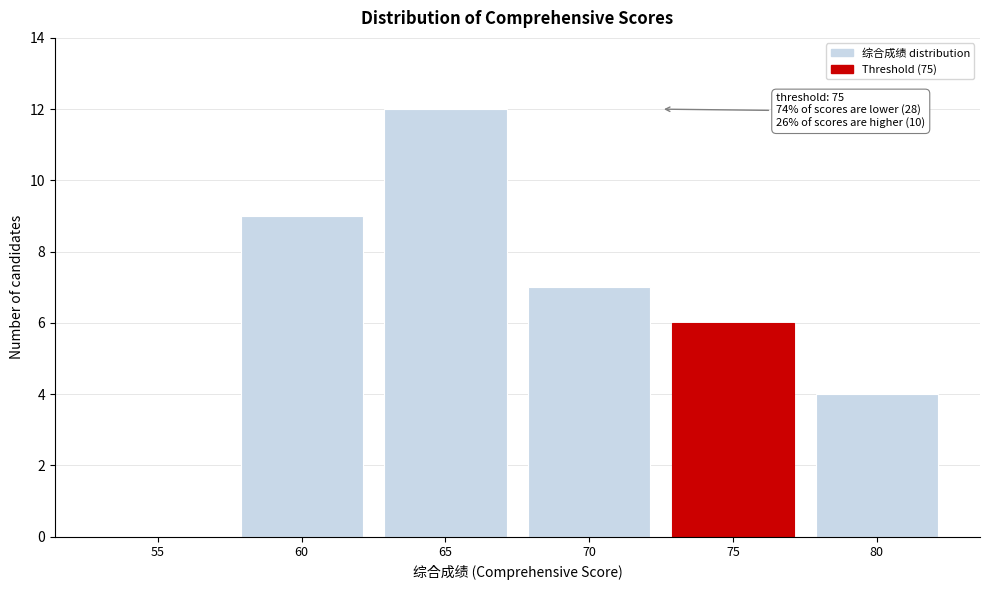

Reading left to right, list all the values displayed in this chart.

55=0	60=9	65=12	70=7	75=6	80=4